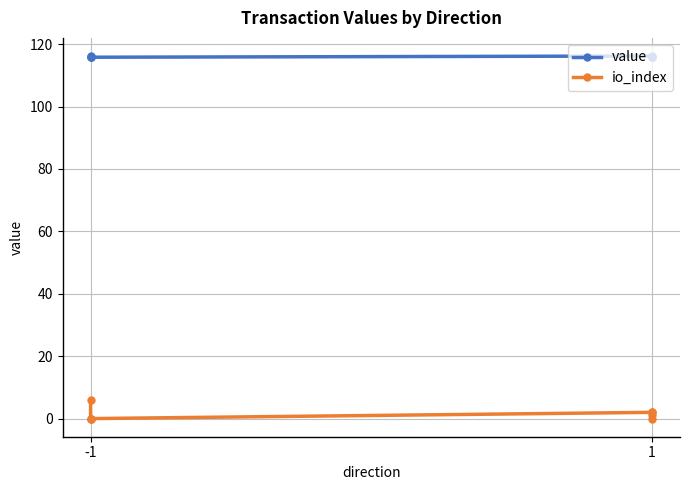

How many lines are shown in the chart?

2